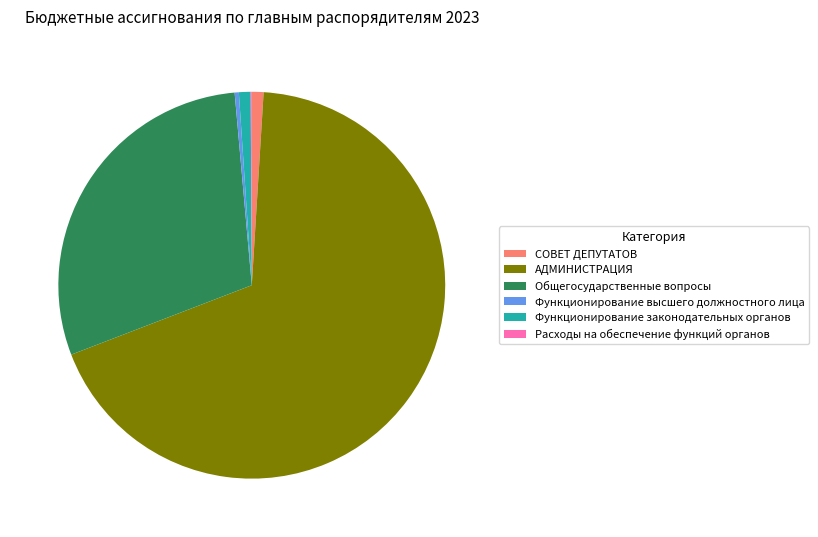

Do Функционирование высшего должностного лица and АДМИНИСТРАЦИЯ together represent more than half of the pie?

Yes